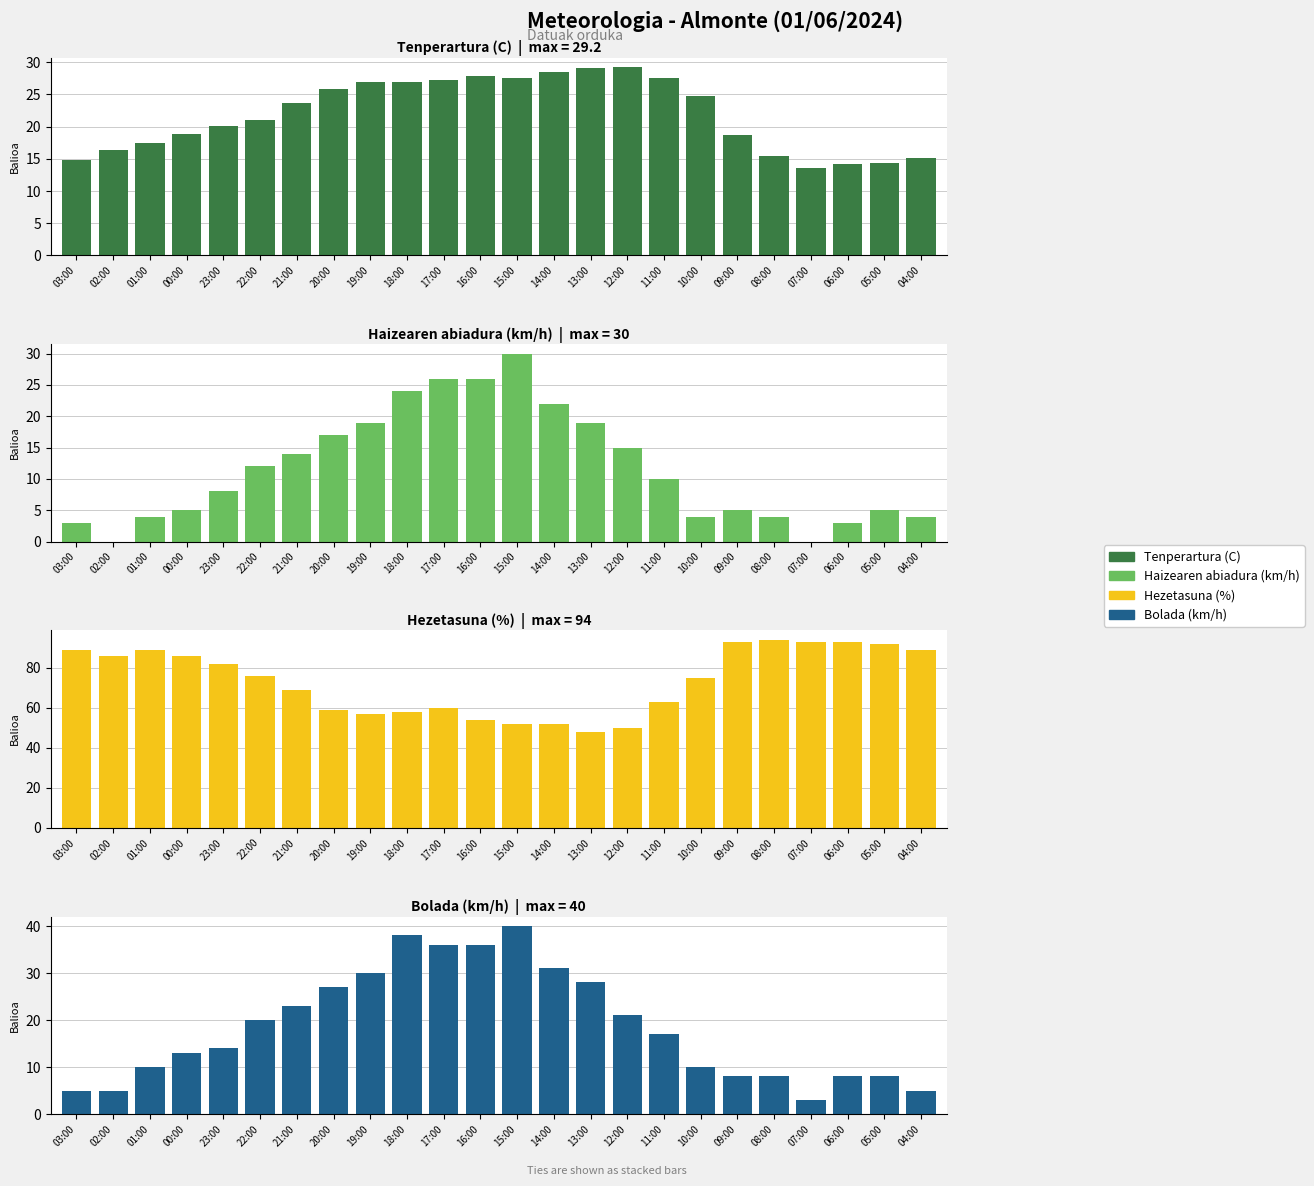

Is it true that Hezetasuna (%) equals 32.9 at 11:00?

False